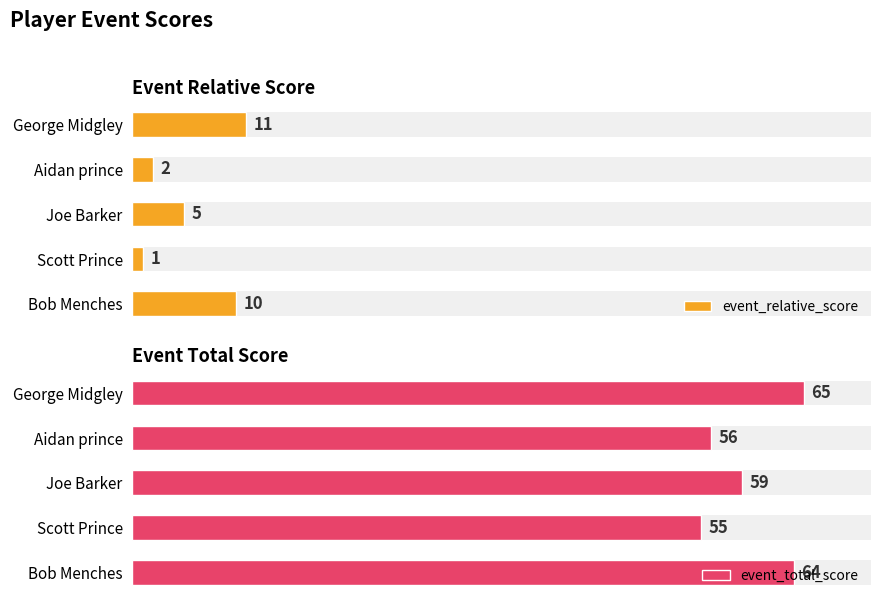

How many bars are there in total?

10